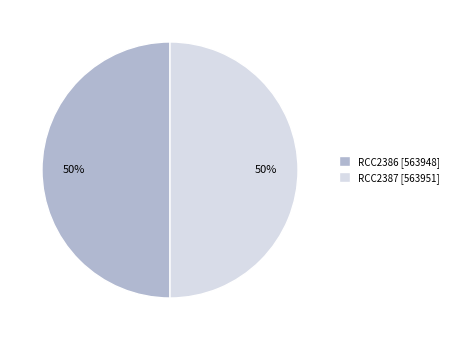

Do RCC2386 [563948] and RCC2387 [563951] together represent more than half of the pie?

Yes